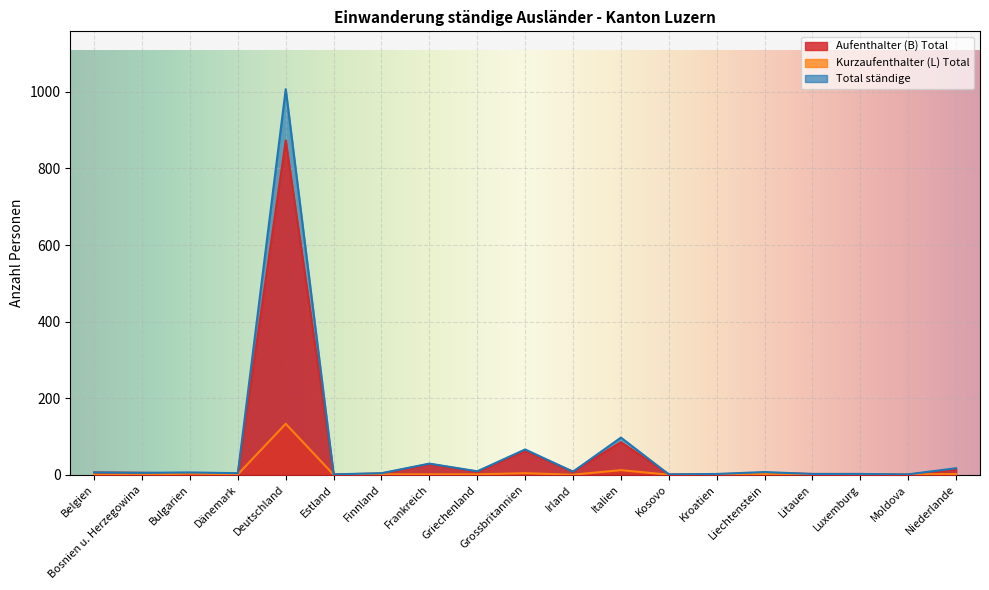

True or false: Total ständige has a value of 51 at Frankreich.

False